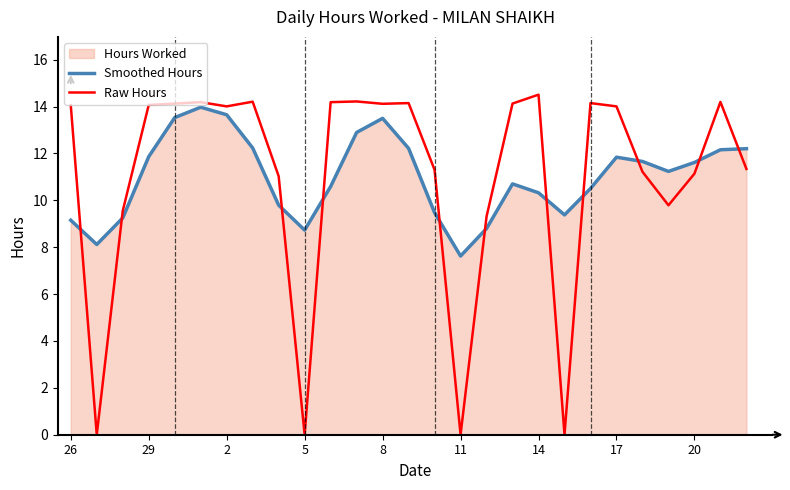

What is the highest value of the Raw Hours series?

14.5